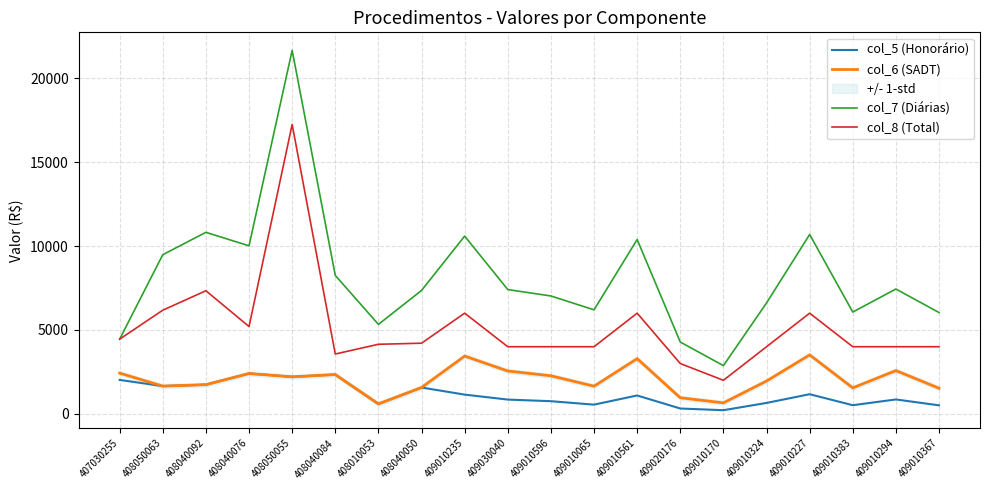

Which series has the largest range (max minus min)?

col_7 (Diárias)